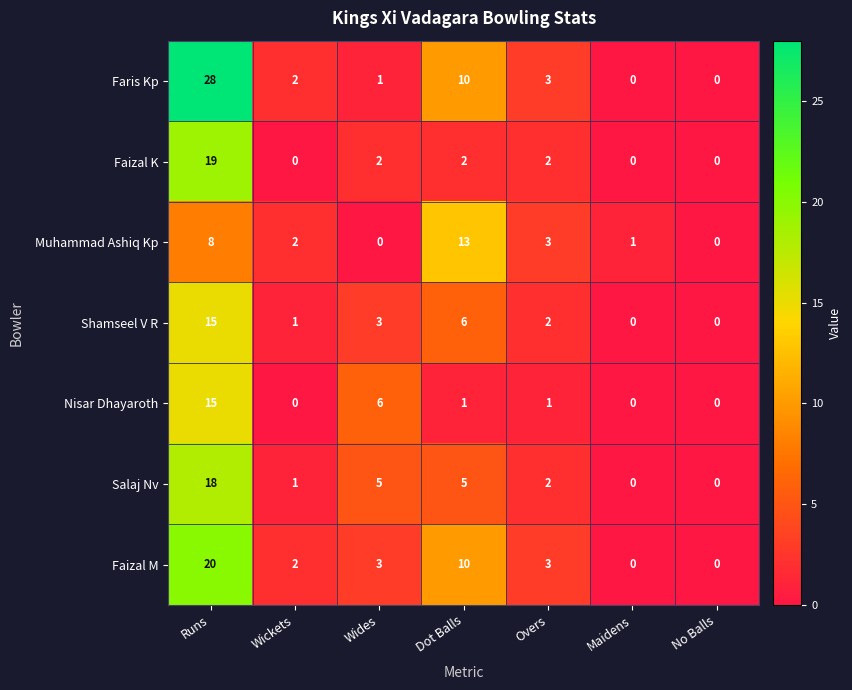

What is the difference between the second highest and minimum values in the Faris Kp series?

10